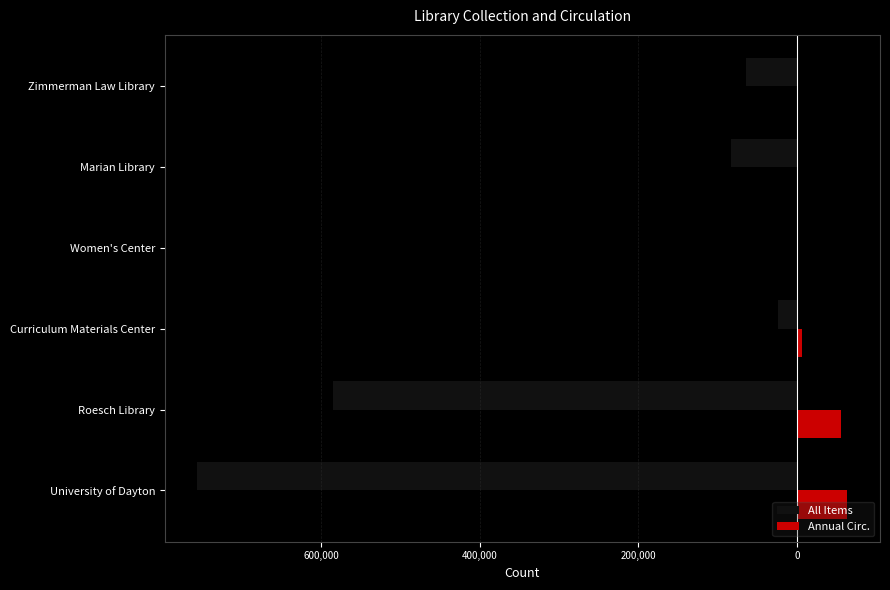

What are all the series names shown in the legend?

All Items, Annual Circ.